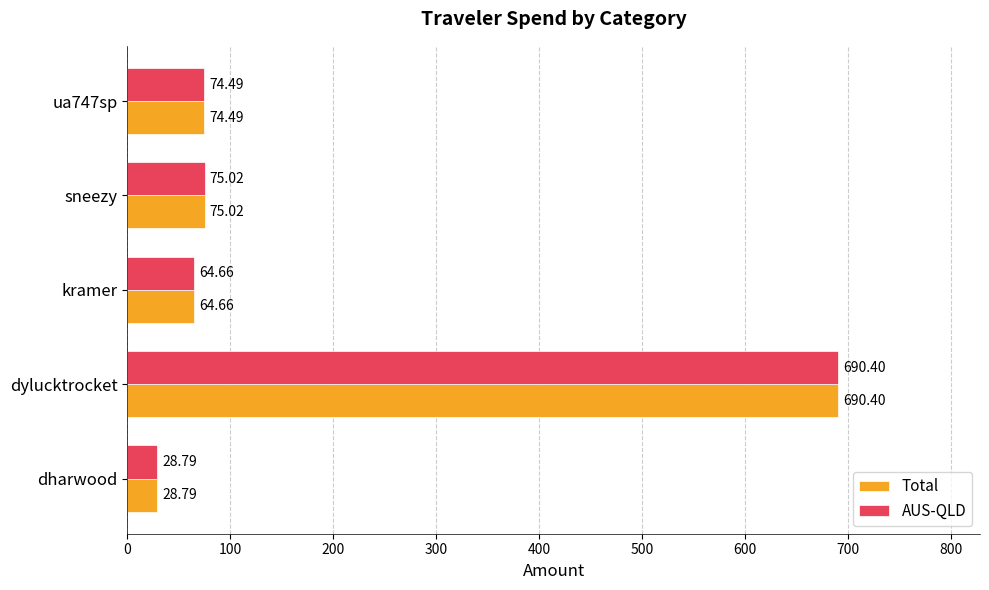

What is the sum of the AUS-QLD values at kramer and dylucktrocket?

755.1